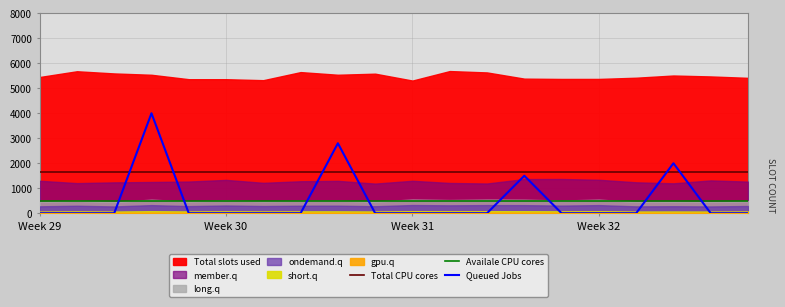

True or false: Availale CPU cores and Total CPU cores cross at least once.

False